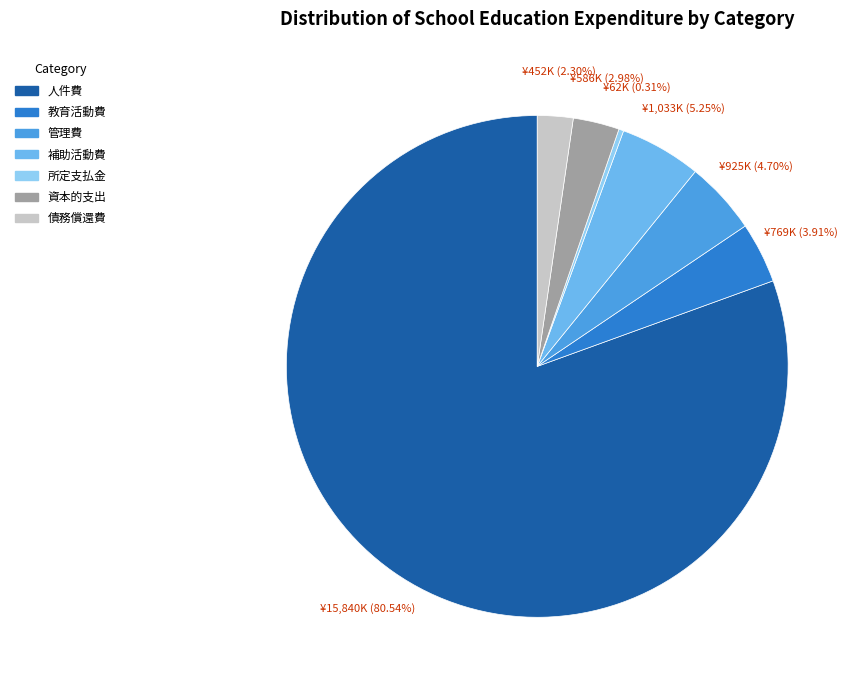

How much of the chart is everything except 人件費?

19.5%